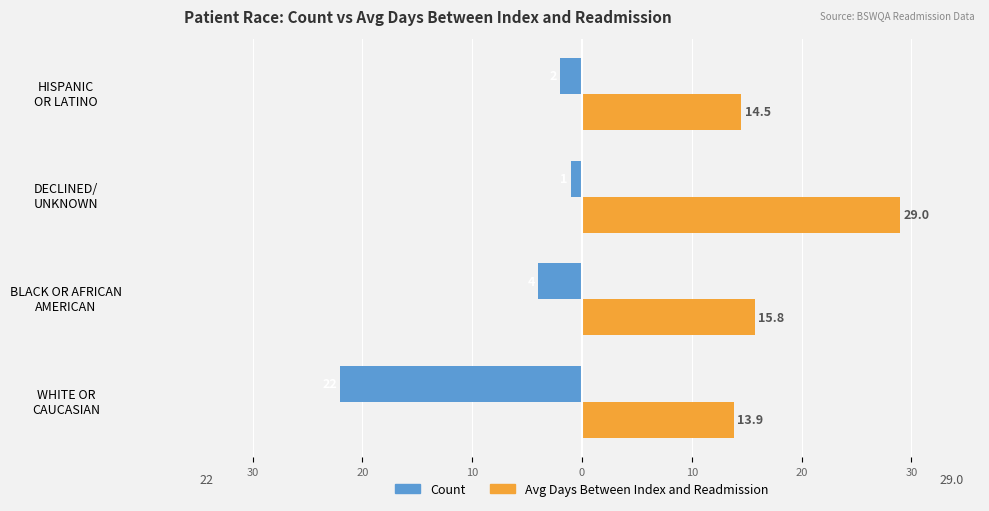

What are all the series names shown in the legend?

Count, Avg Days Between Index and Readmission